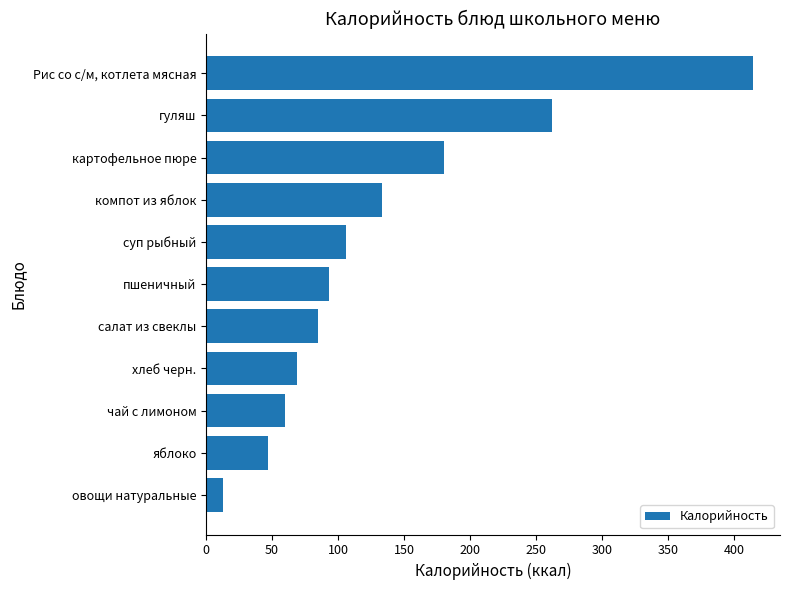

What is the change in value from хлеб черн. to суп рыбный?

+37.0